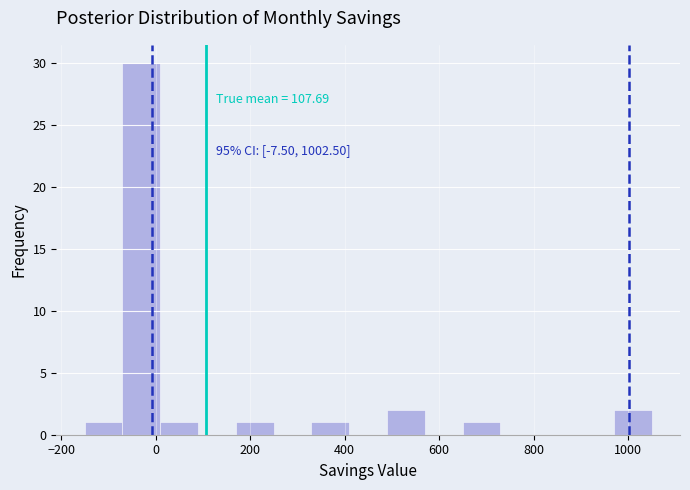

Over which range of the x-axis is the bar tallest?

-70 to 10